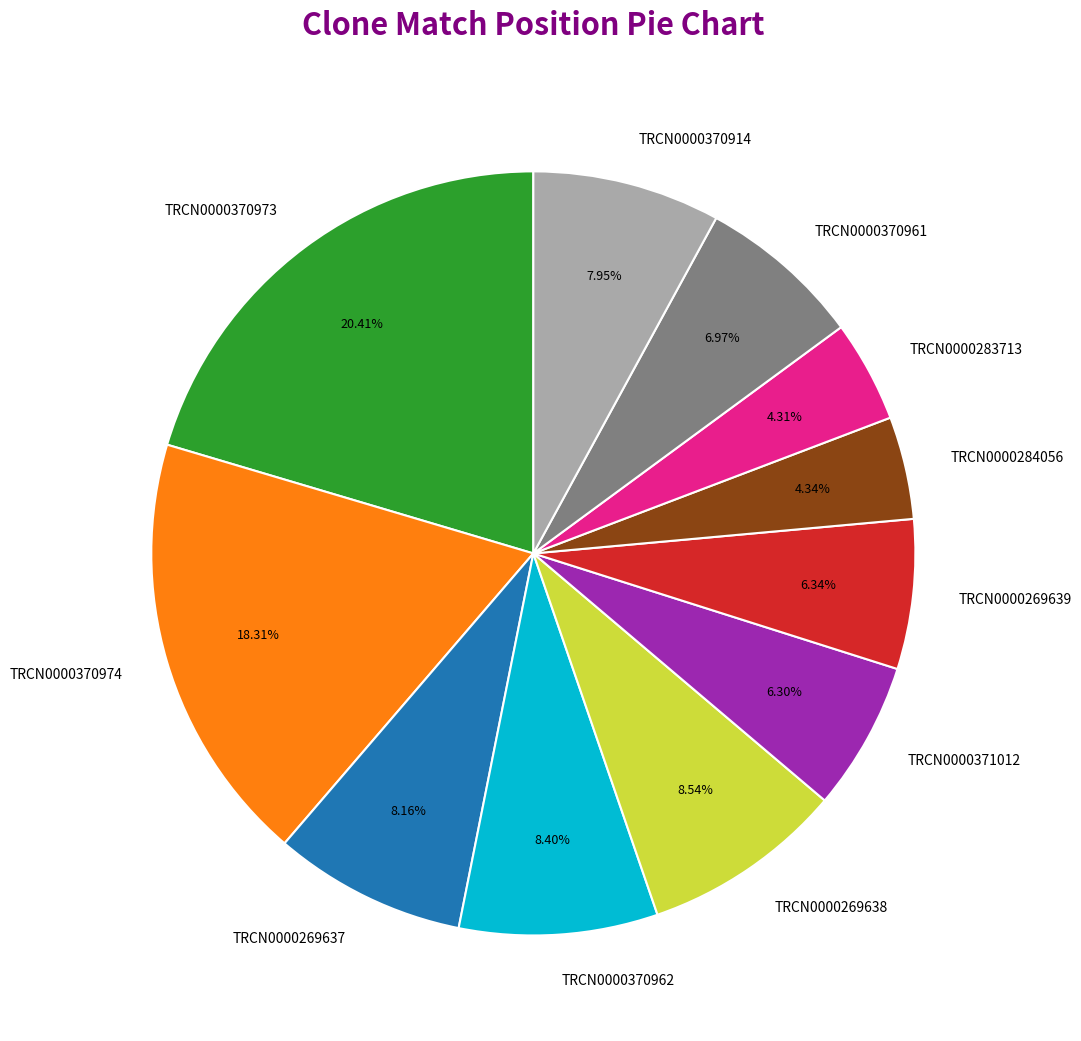

Is there a majority slice in this chart?

No